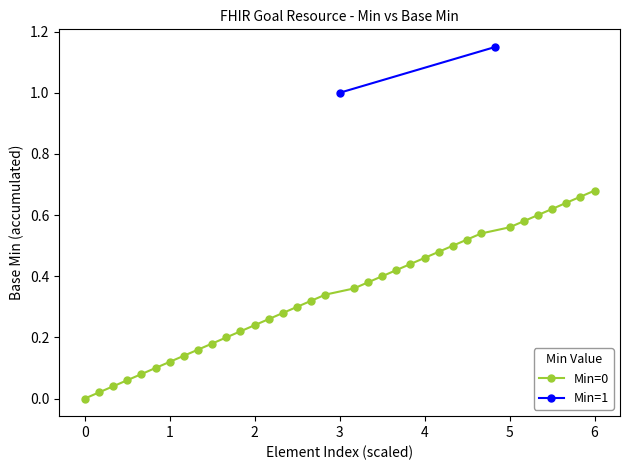

Is the value of Min at Goal.implicitRules greater than the value of Base Min at Goal.extension?

No